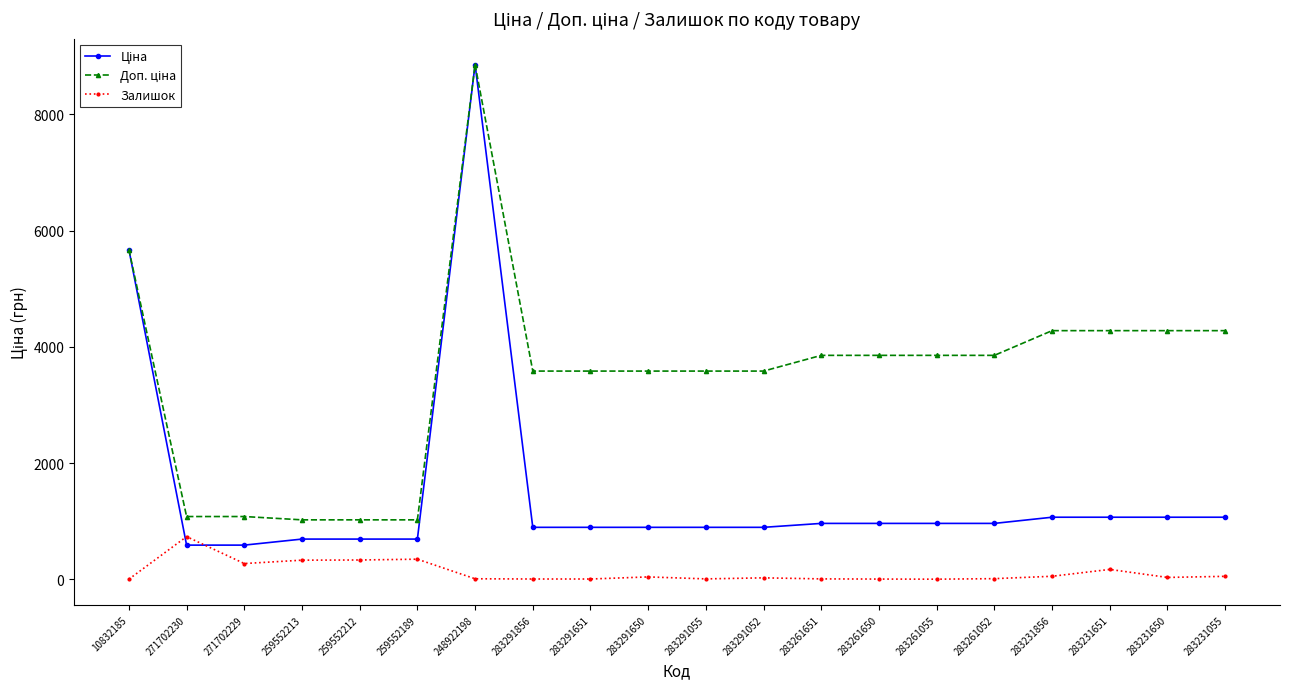

Where is the first local maximum for Залишок?

271702230